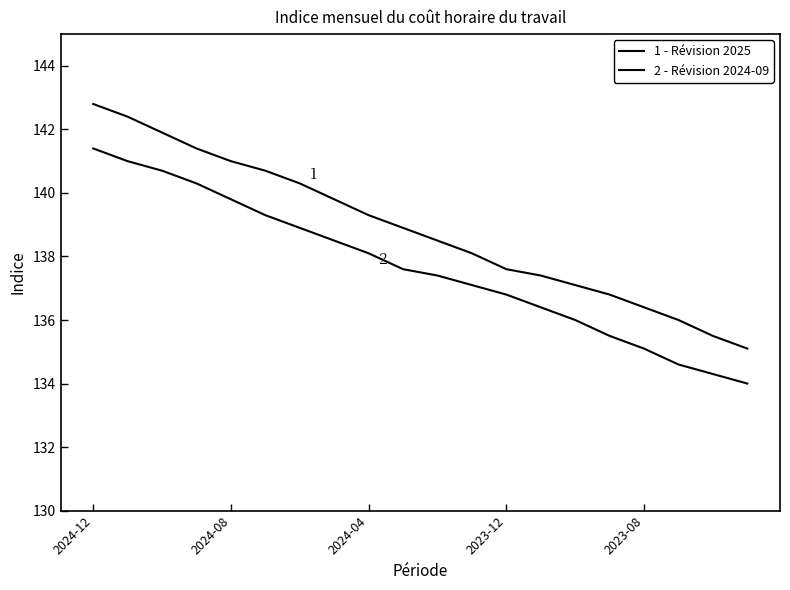

How many lines are shown in the chart?

2